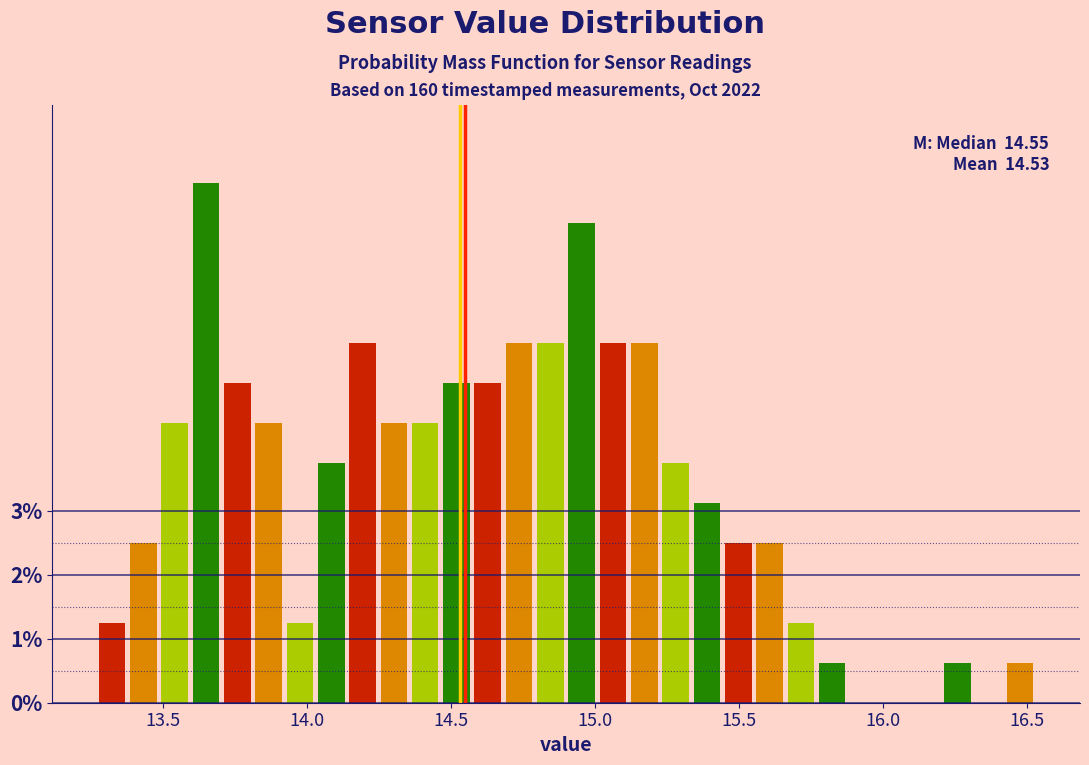

Read against the x-axis, roughly where is the centre of the tallest bar?

13.65